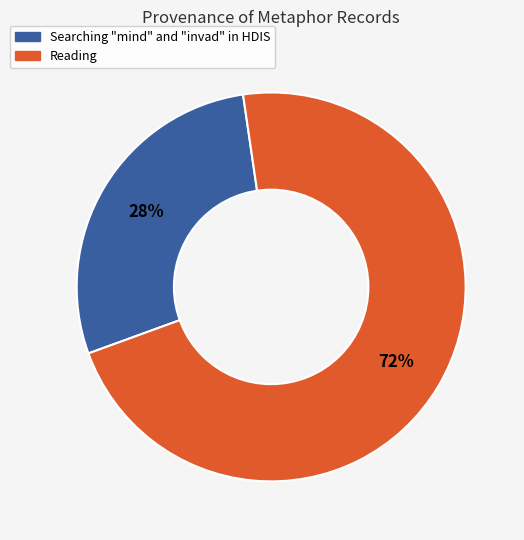

To the nearest percent, what portion does Reading represent?

72%